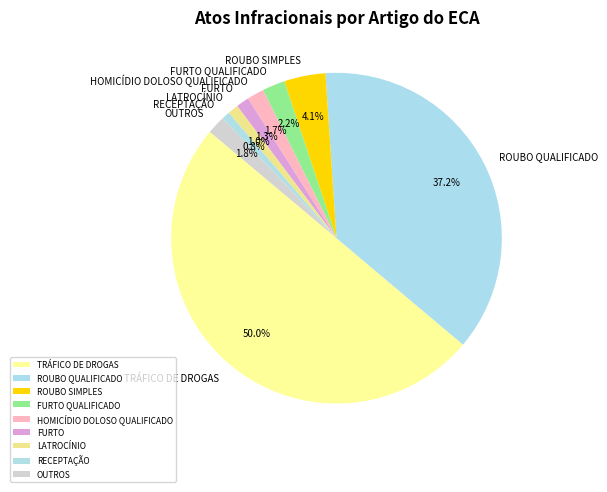

Which has a higher value, FURTO QUALIFICADO or RECEPTAÇÃO?

FURTO QUALIFICADO